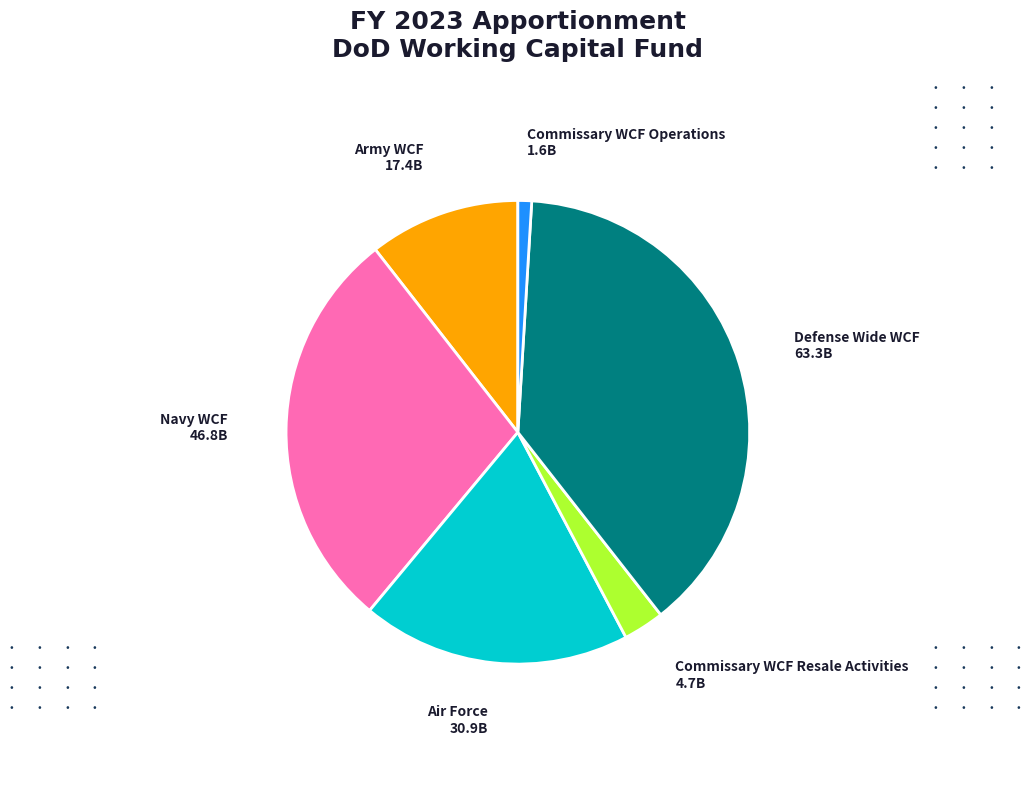

Rank the categories by value from highest to lowest.

Defense Wide WCF, Navy WCF, Air Force, Army WCF, Commissary WCF Resale Activities, Commissary WCF Operations